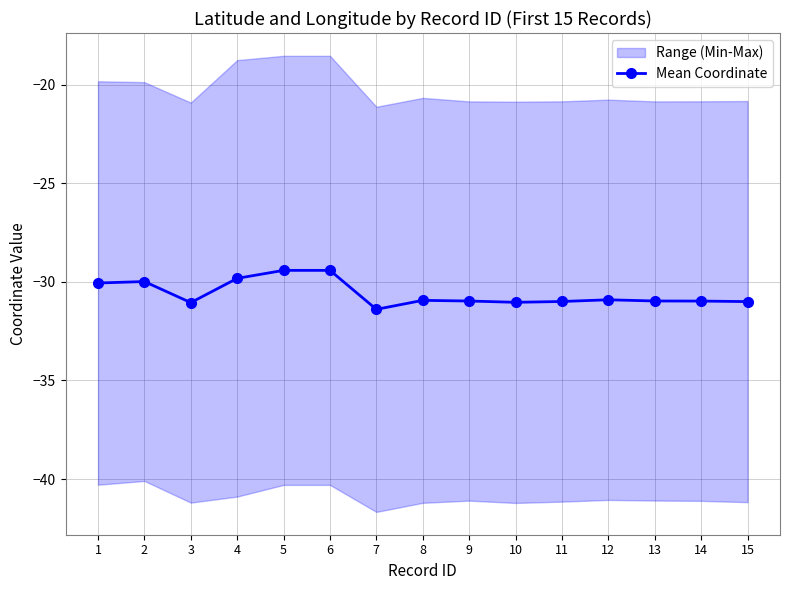

How many lines are shown in the chart?

1